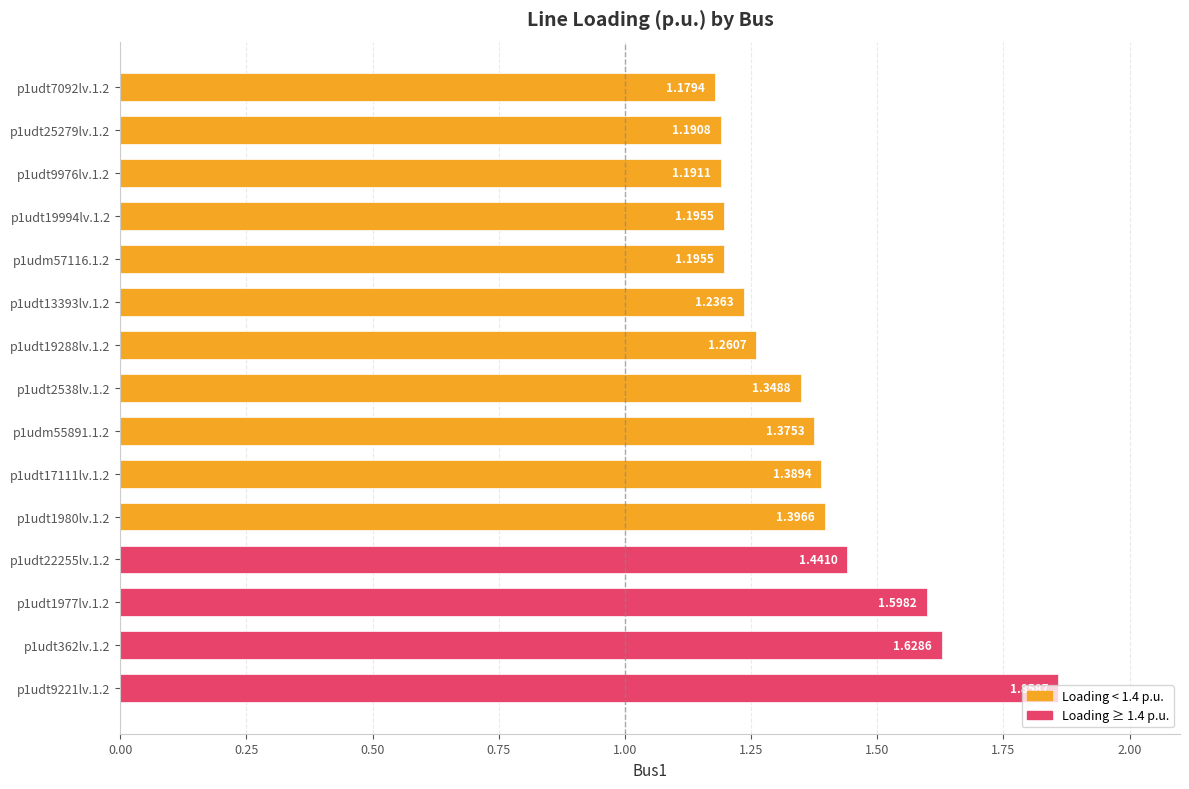

What is the sum of all values?

20.5